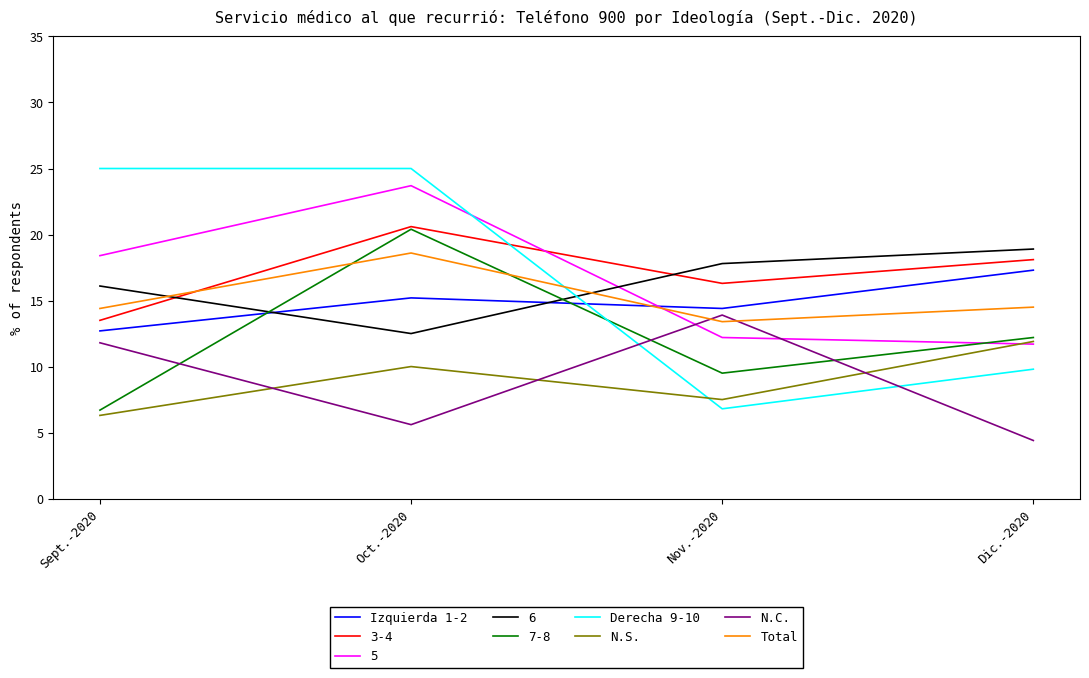

At which label does Izquierda 1-2 first exceed 15?

Oct.-2020